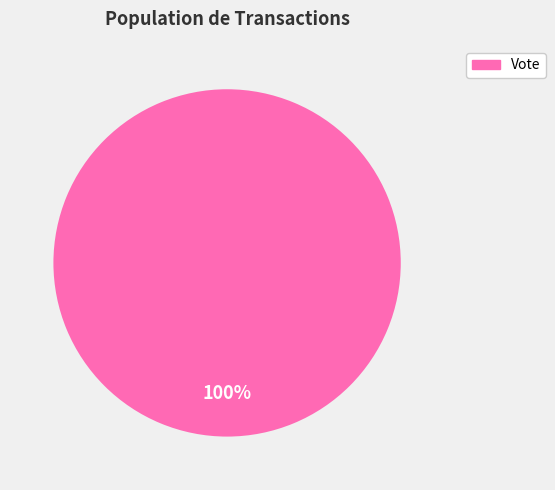

True or false: Vote accounts for 100% of the total.

True